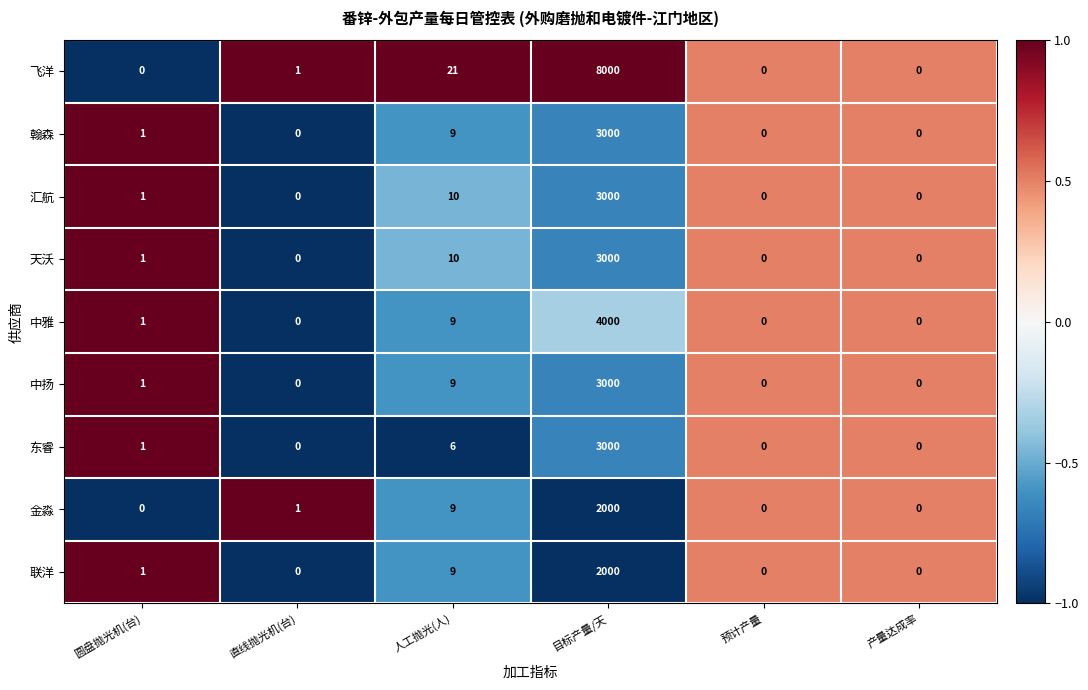

How many data points in 东睿 are less than 1?

3